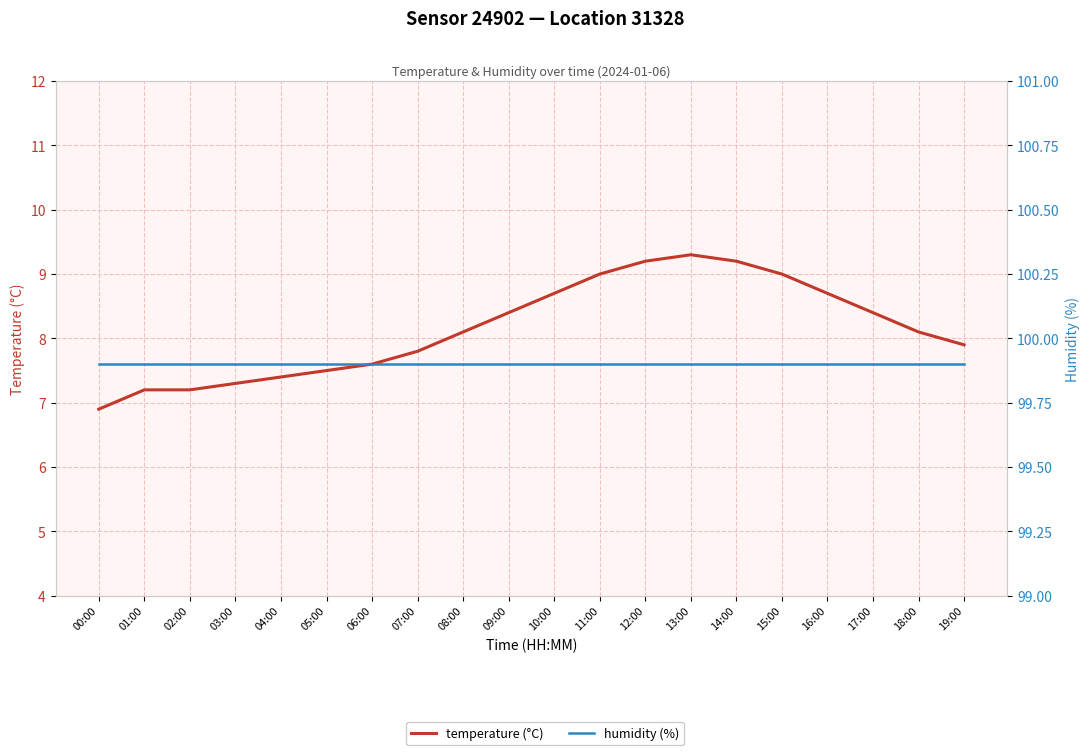

Is the value of temperature at 07:00 greater than the value of humidity at 15:00?

No